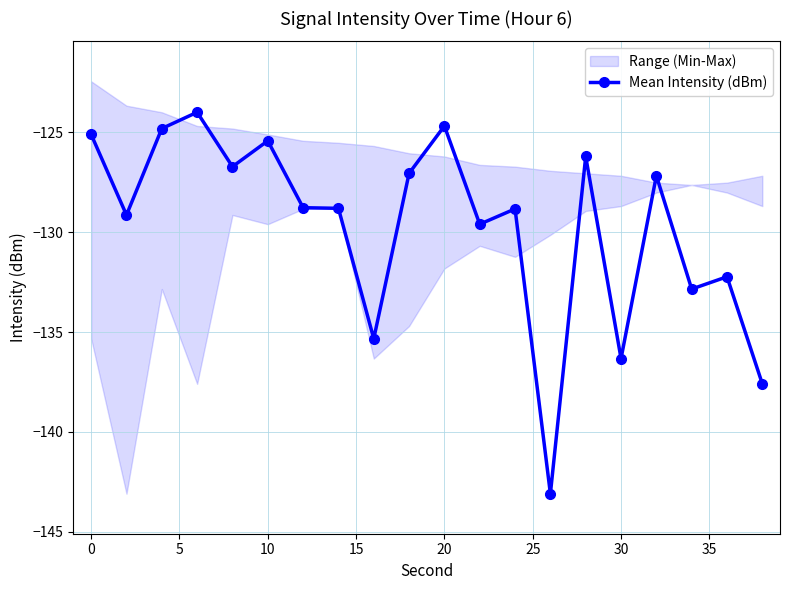

True or false: Mean Intensity (dBm) has more than 2 interior local peaks.

True